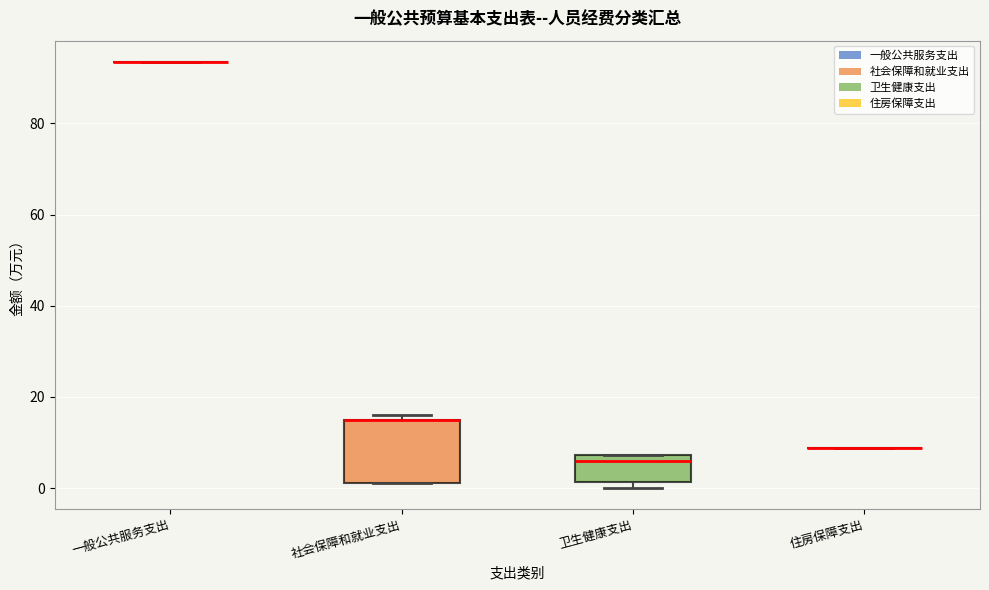

Reading left to right, transcribe this box plot: for each box, give where its median line is, the range the box spans, and where its two whiskers end, as read against the y-axis. The values are not printed on the chart, so give them approximately, as read against the axis.

一般公共服务支出: box collapsed to a line at 94, whiskers 94 to 94
社会保障和就业支出: median 14 (drawn on the box's upper edge), box 2 to 14, whiskers 2 to 16
卫生健康支出: median 6, box 2 to 8, whiskers 0 to 8
住房保障支出: box collapsed to a line at 8, whiskers 8 to 8